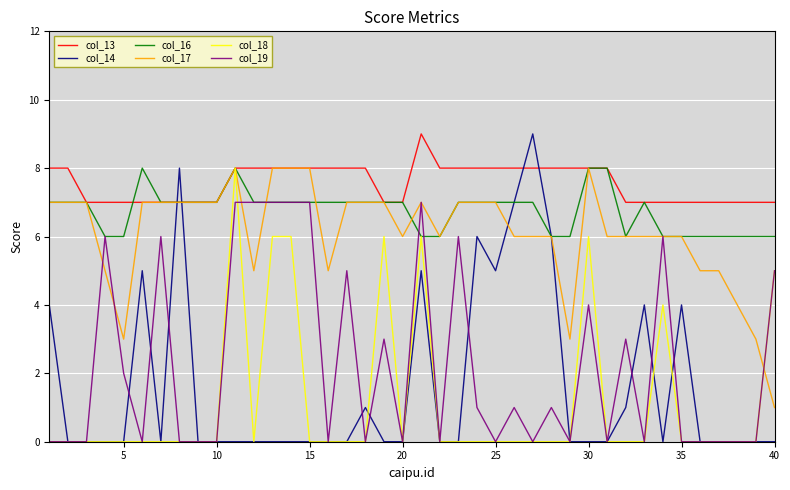

Which series has the largest total across all categories?

col_13